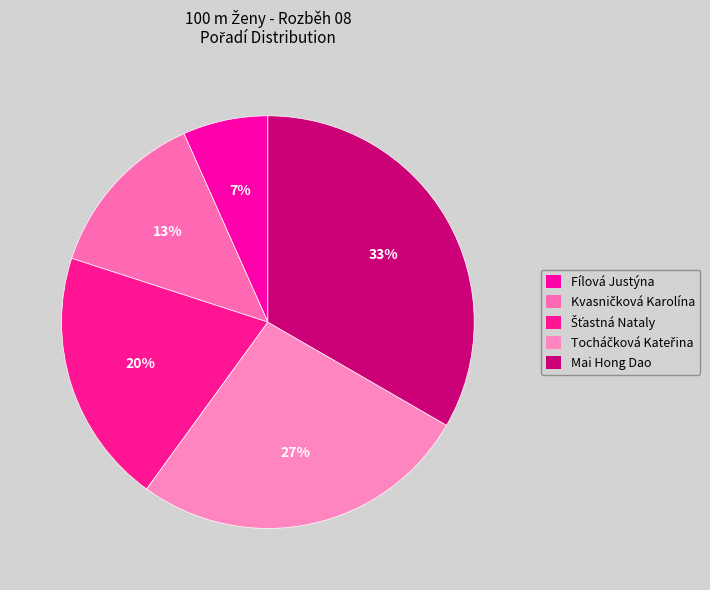

What portion of the pie excludes Fílová Justýna?

93.3%